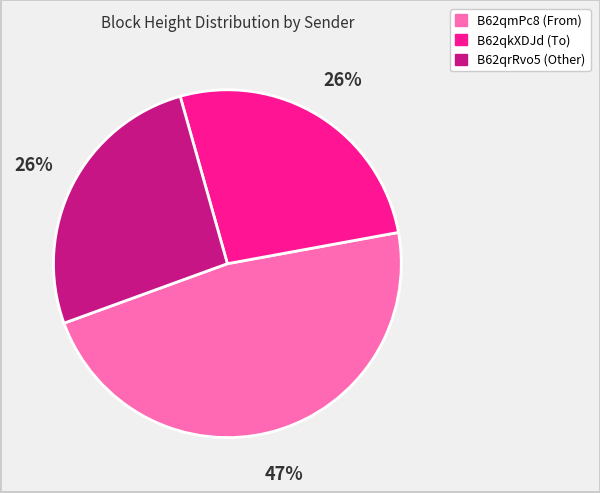

Is there any slice that represents more than half of the pie?

No